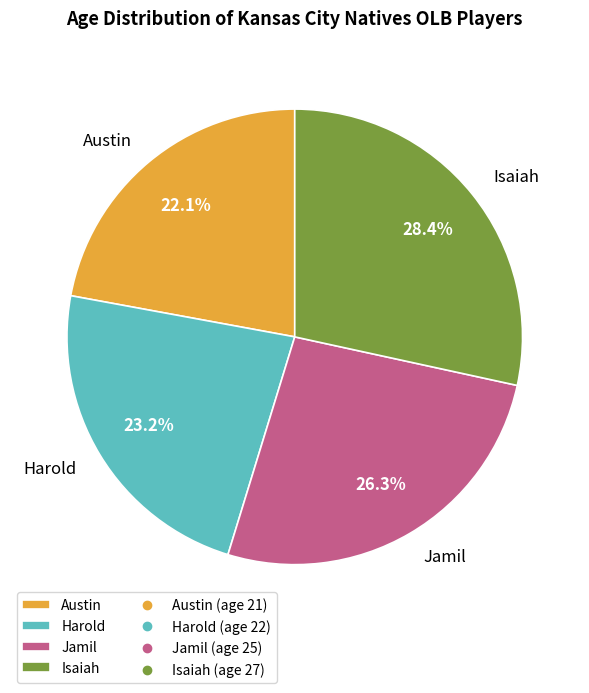

To the nearest percent, what portion does Austin represent?

22%